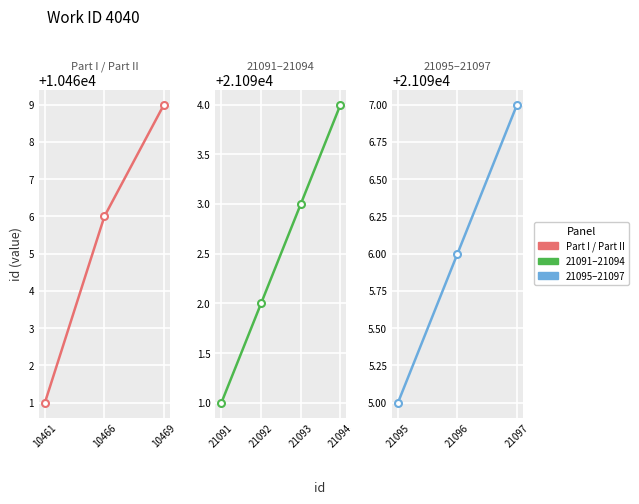

What is the difference between the second highest and minimum values?

10635